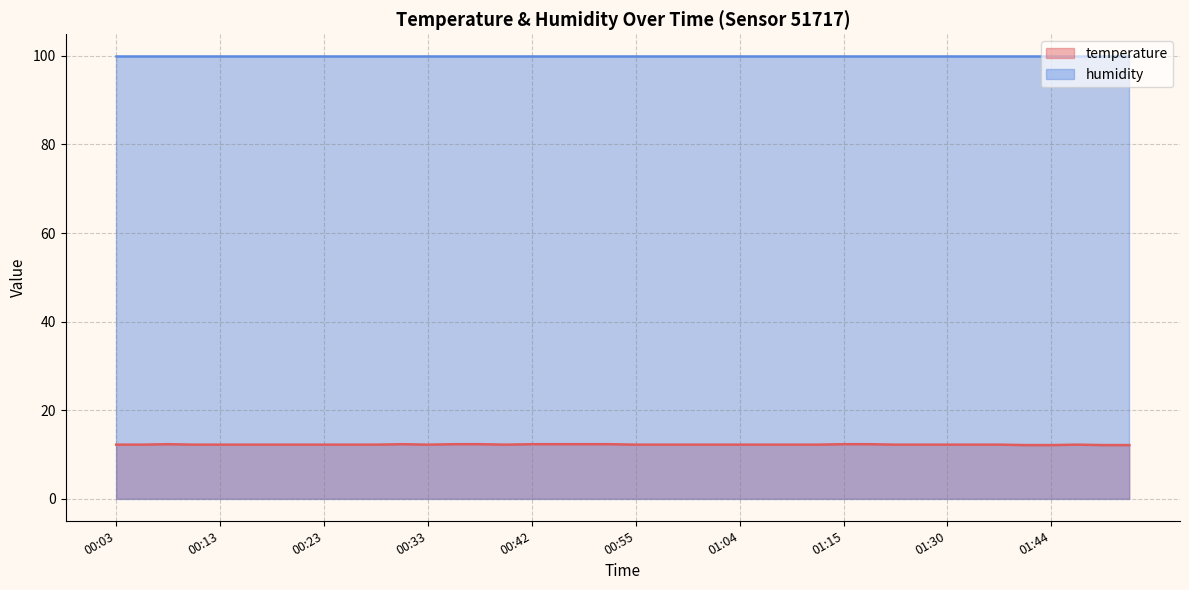

What is the change in value from 00:18 to 01:17?

+0.1